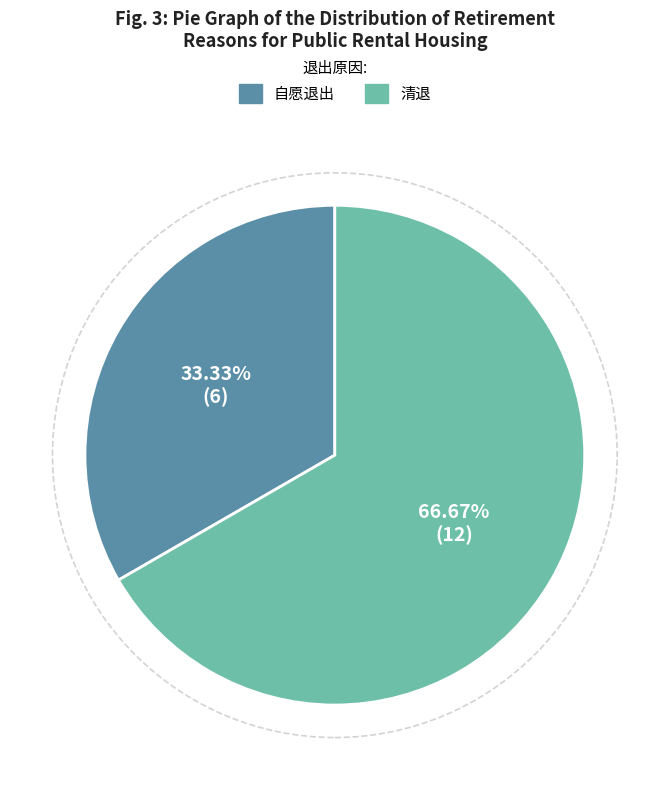

Which has a higher value, 自愿退出 or 清退?

清退